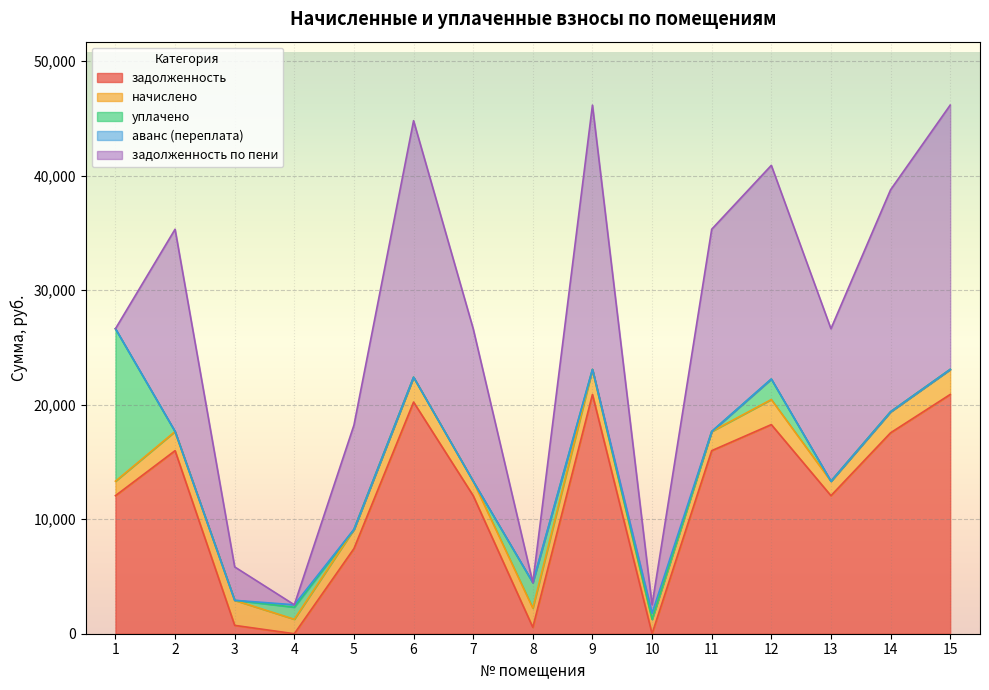

What value does the задолженность series have at 6?

20224.8